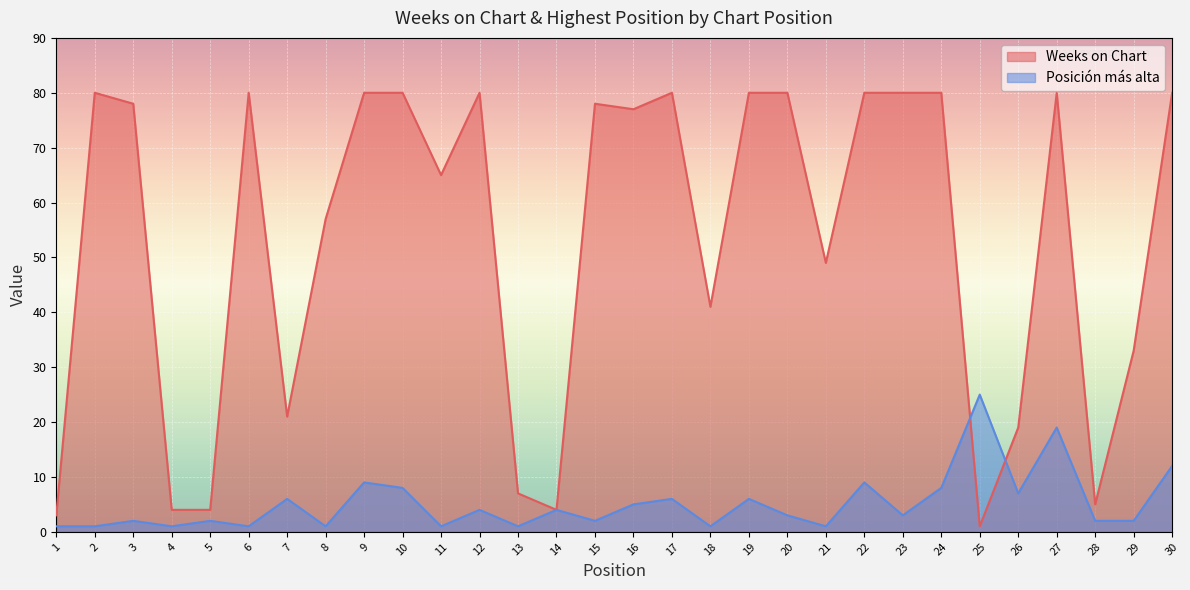

Which series has the largest range (max minus min)?

Weeks on Chart